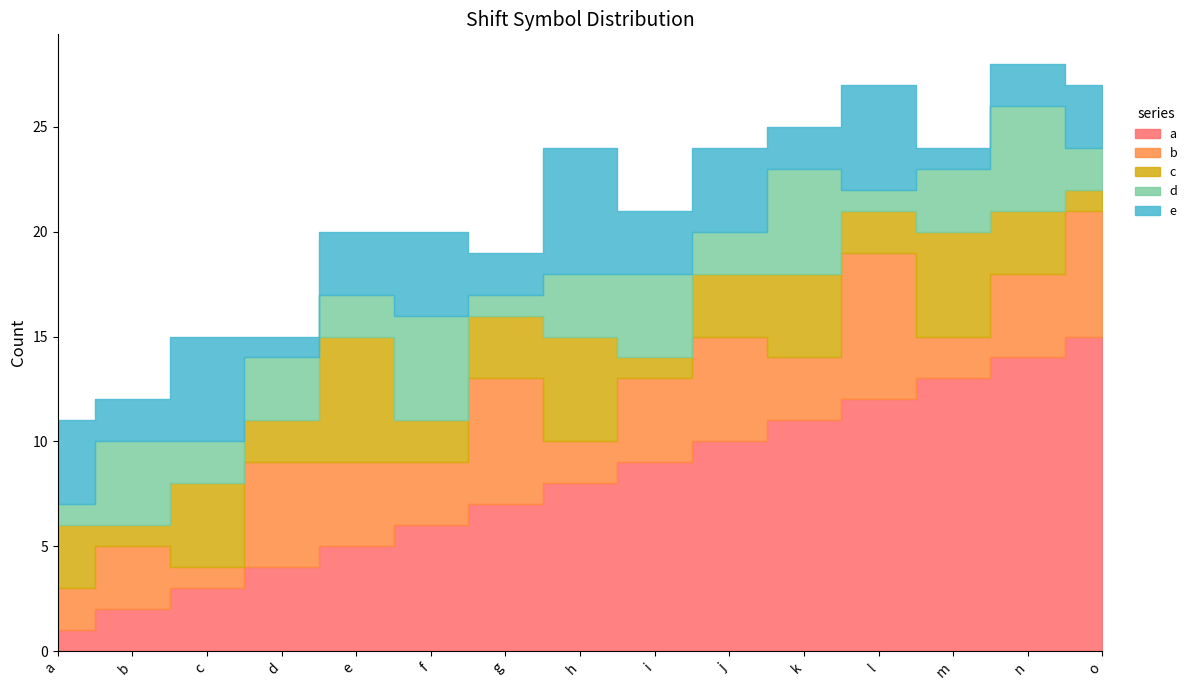

How many times do e and d cross each other?

12